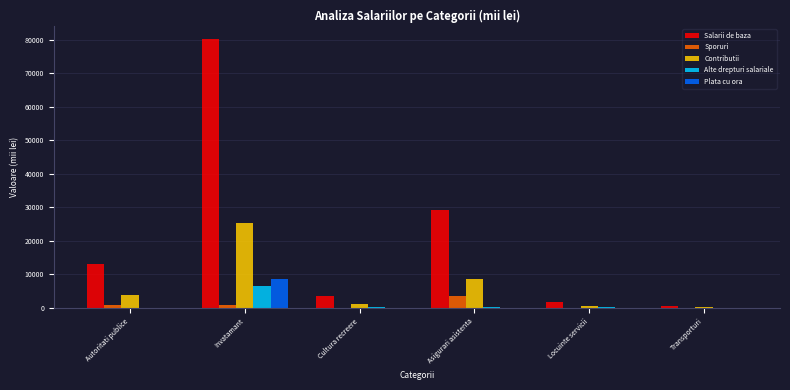

What is the greatest value displayed?

80161.7